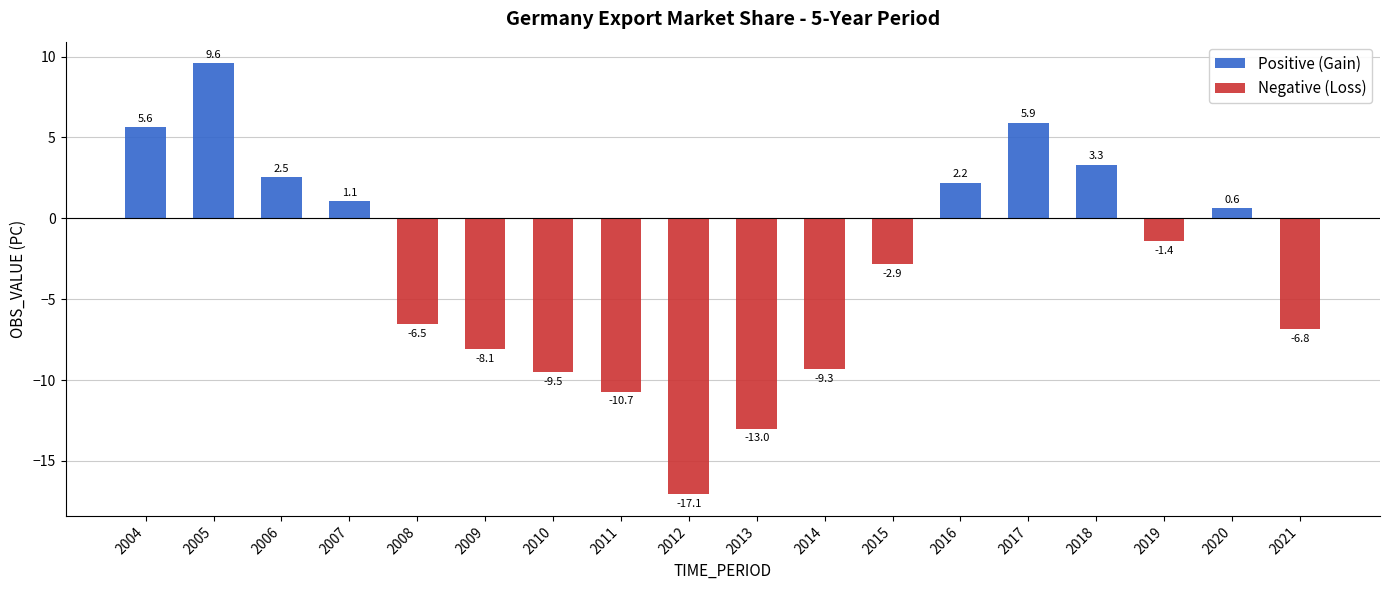

What is the sum of the Positive (Gain) values at 2017 and 2010?

5.9